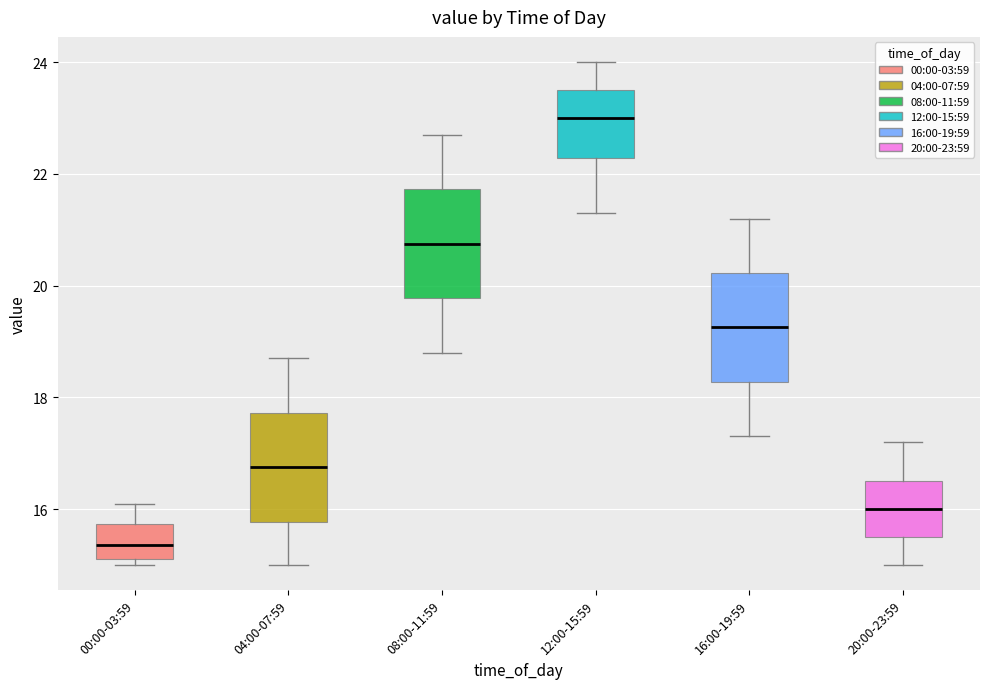

Reading left to right, read every box against the y-axis: the position of its median line, the range the box covers, and the ends of its whiskers. The values are not printed on the chart, so give them approximately, as read against the axis.

00:00-03:59: median 15.4, box 15.2 to 15.8, whiskers 15.0 to 16.2
04:00-07:59: median 16.8, box 15.8 to 17.8, whiskers 15.0 to 18.8
08:00-11:59: median 20.8, box 19.8 to 21.8, whiskers 18.8 to 22.8
12:00-15:59: median 23.0, box 22.2 to 23.6, whiskers 21.4 to 24.0
16:00-19:59: median 19.2, box 18.2 to 20.2, whiskers 17.4 to 21.2
20:00-23:59: median 16.0, box 15.6 to 16.6, whiskers 15.0 to 17.2